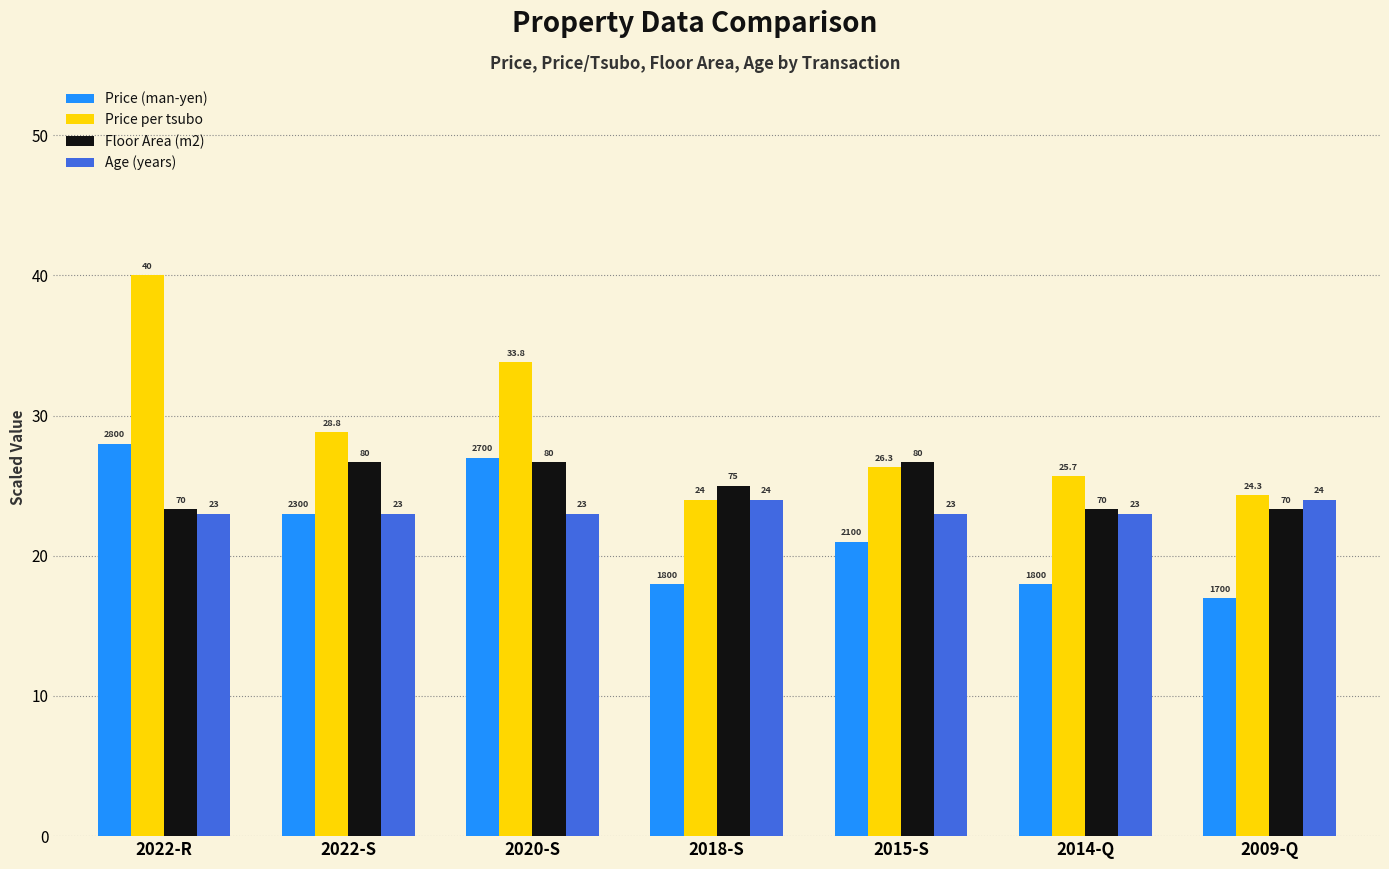

True or false: Age (years) has a value of 8.3 at 2009-Q.

False